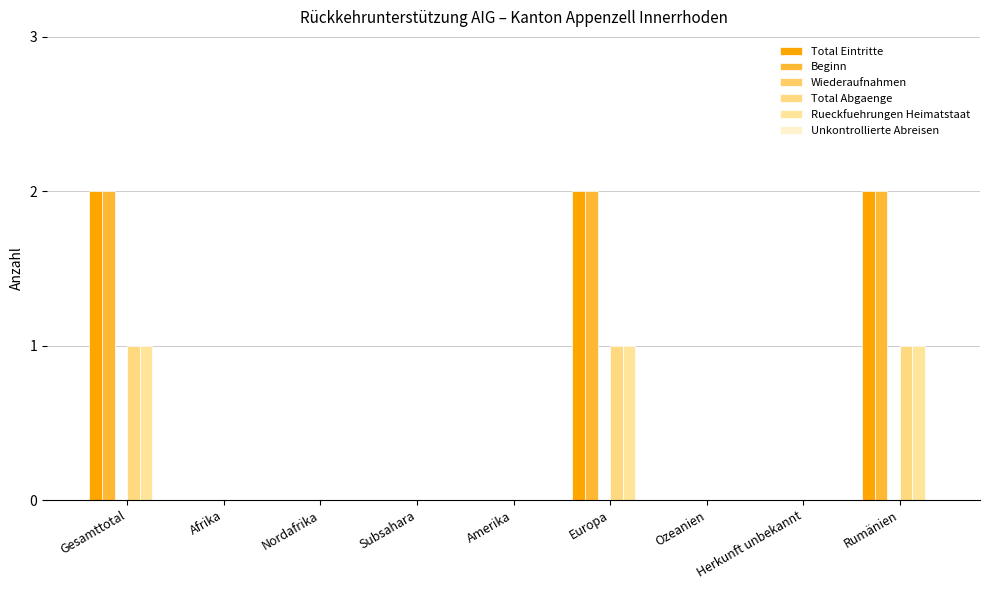

How many groups of bars are there?

9